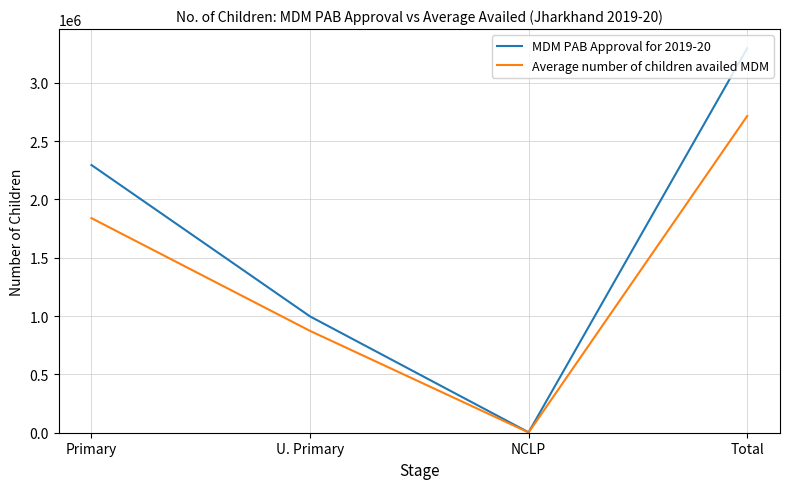

Where is Average number of children availed MDM nearest to the value 1358360?

Primary